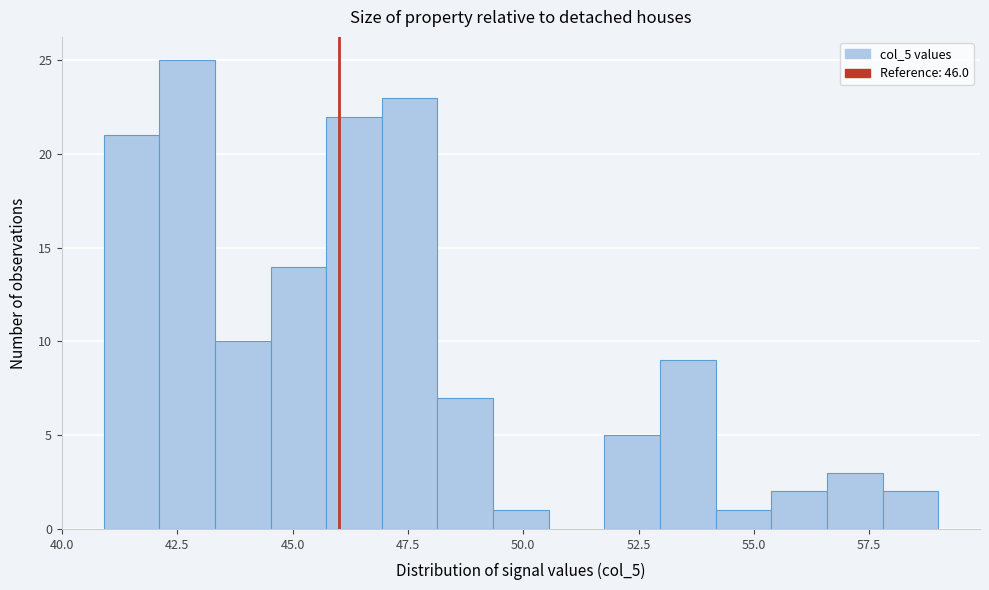

Read against the x-axis, roughly where is the centre of the tallest bar?

42.5